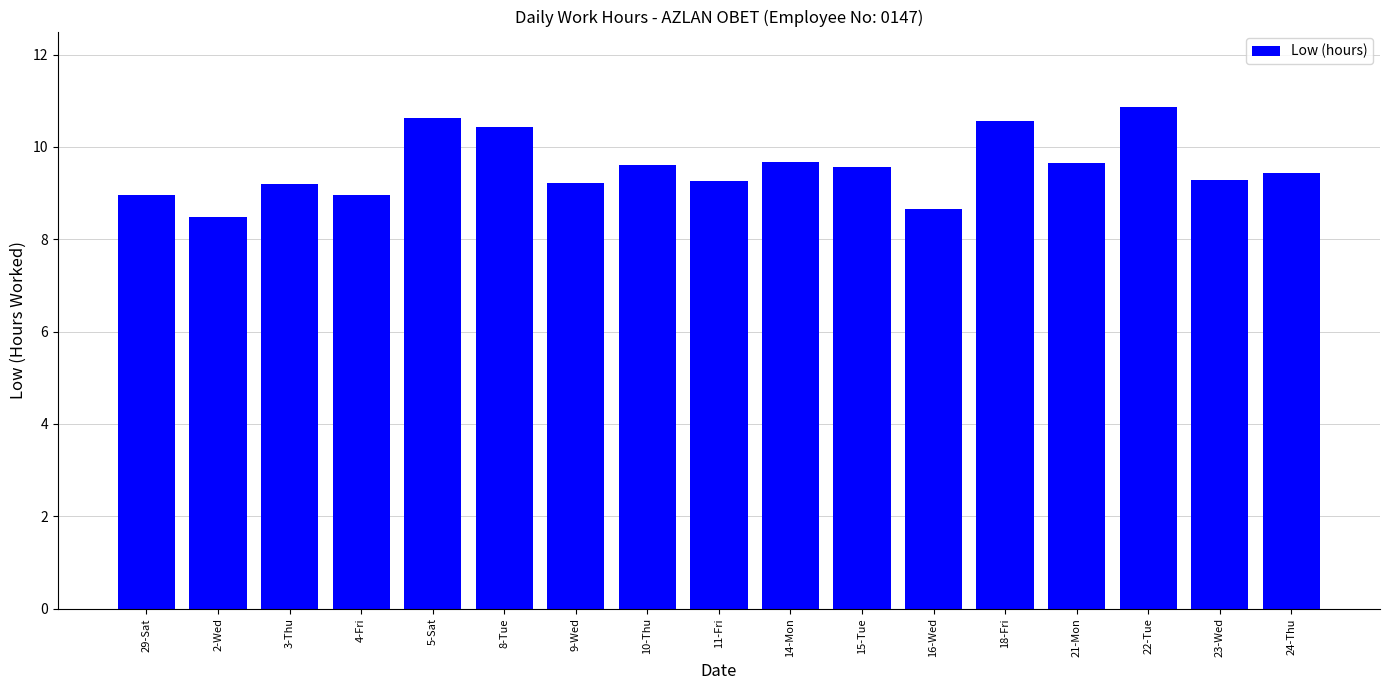

What is the average value?

9.6